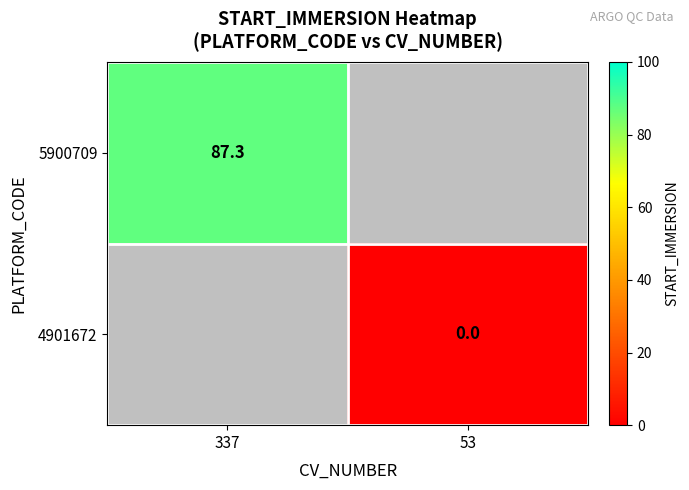

Rank the categories by 4901672 value from highest to lowest.

337, 53